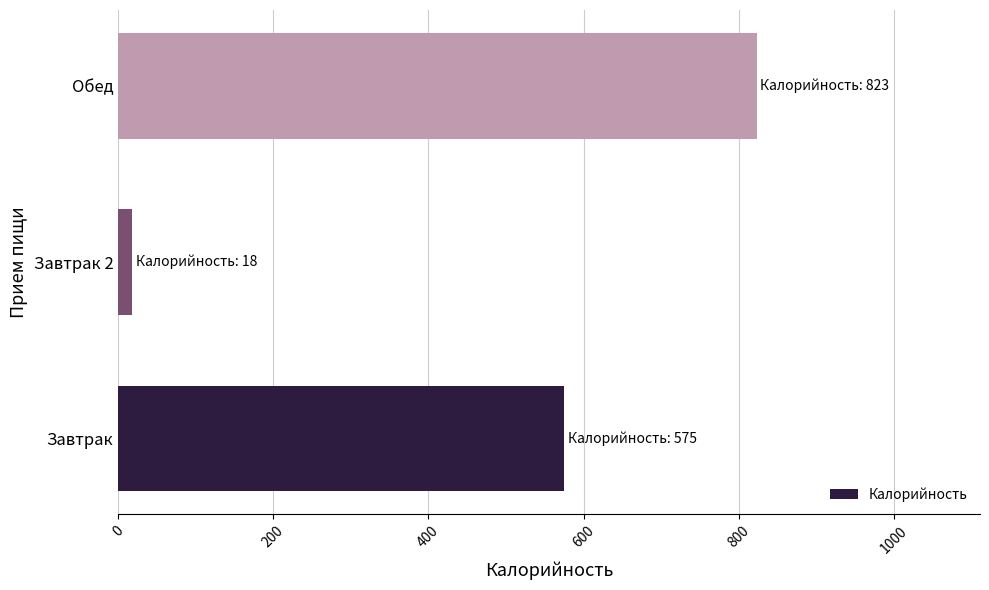

How many categories are shown in the chart?

3